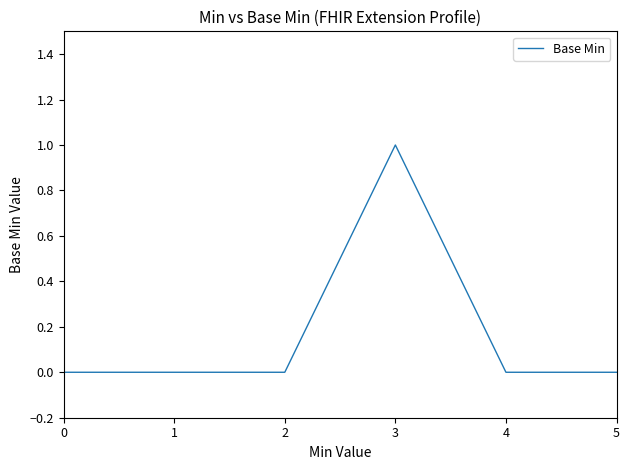

Which label corresponds to the largest value in the chart?

3